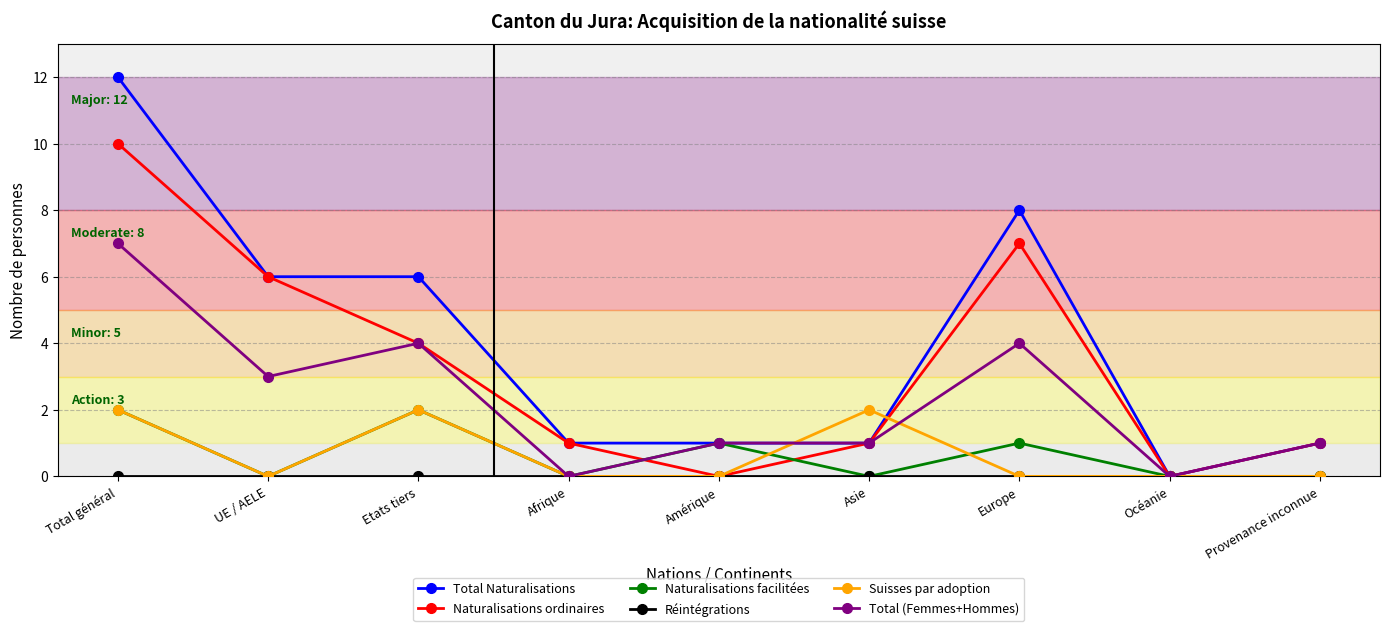

Where is the first local maximum for Total (Femmes+Hommes)?

Etats tiers